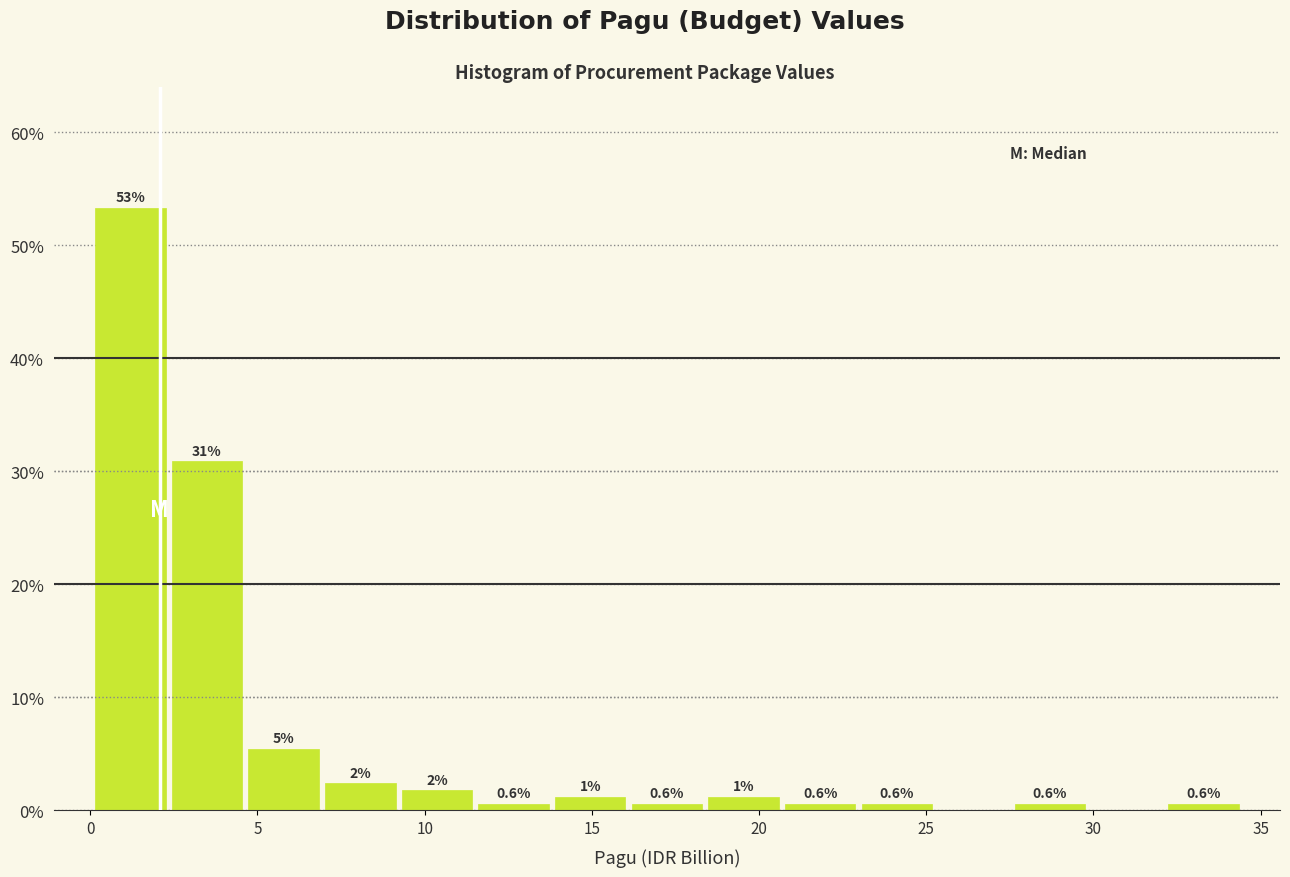

Over which range of the x-axis is the bar tallest?

0.0 to 2.5